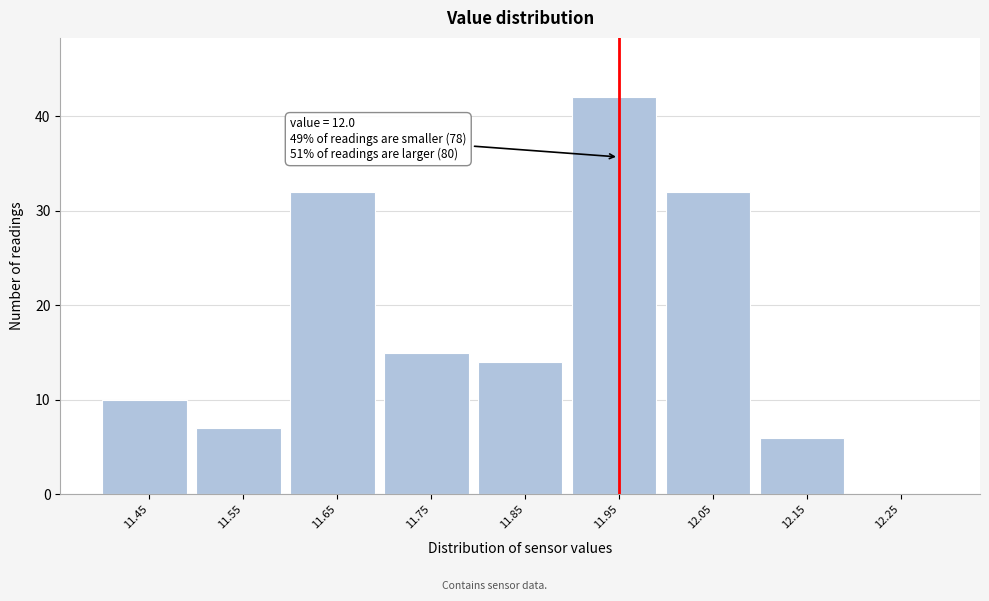

Reading left to right, list all the values displayed in this chart.

11.45=10	11.55=7	11.65=32	11.75=15	11.85=14	11.95=42	12.05=32	12.15=6	12.25=0